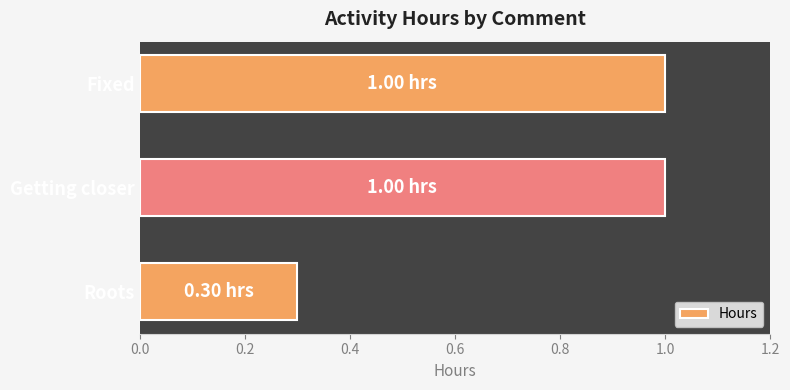

What is the label of the 2nd bar from the bottom?

Getting closer